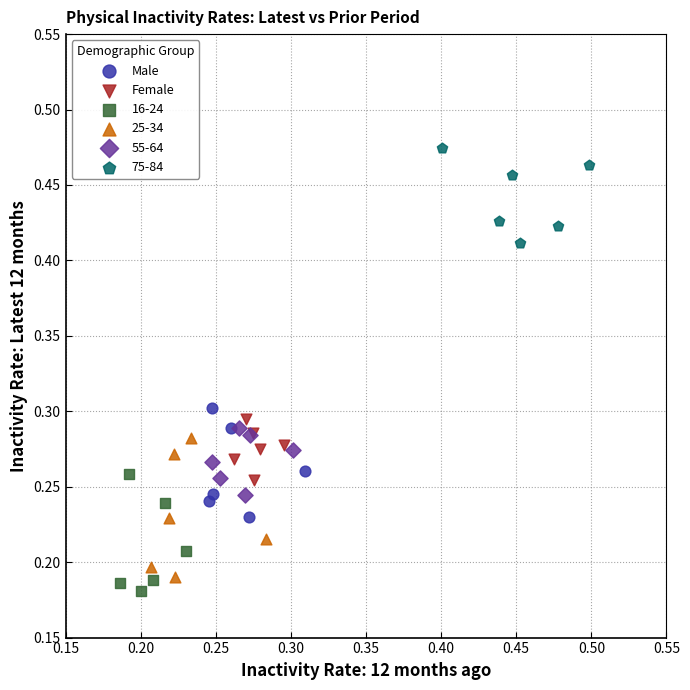

Which series reaches the maximum Y coordinate?

75-84